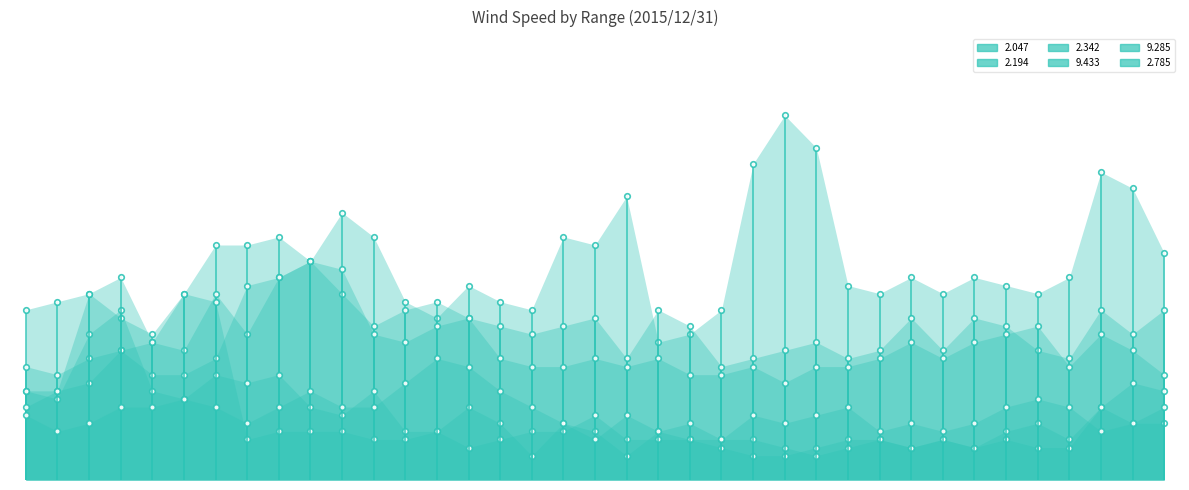

What is the difference between the highest and lowest values at 02:20?

2.0